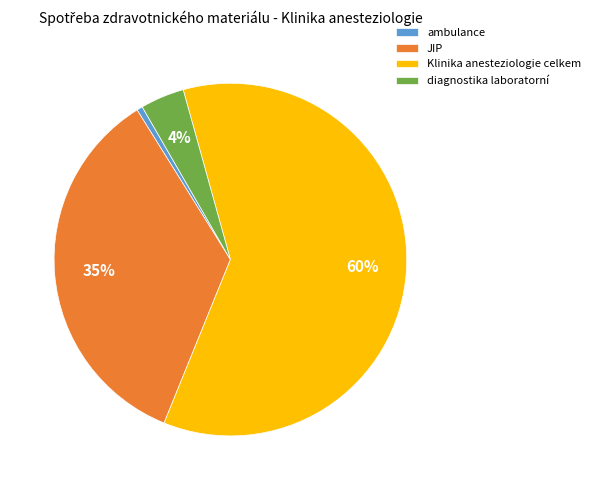

Is Klinika anesteziologie celkem the majority of the pie?

Yes